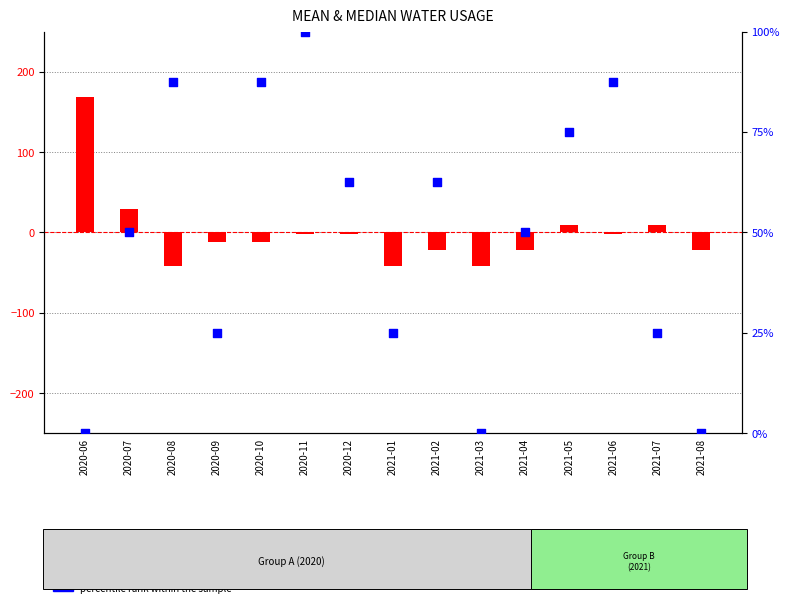

Which series has the largest total across all categories?

percentile rank within the sample